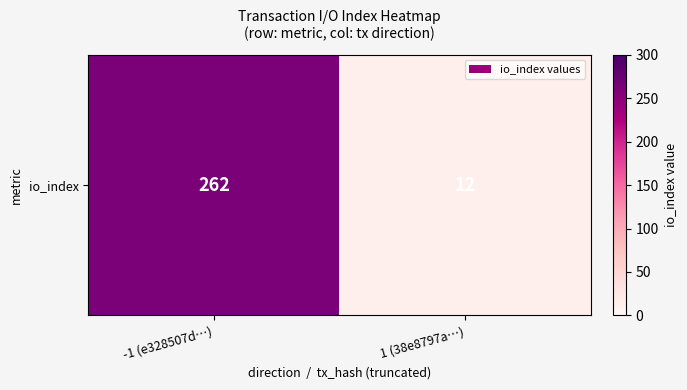

At which category does the chart reach its peak across all series?

-1 (e328507d…)